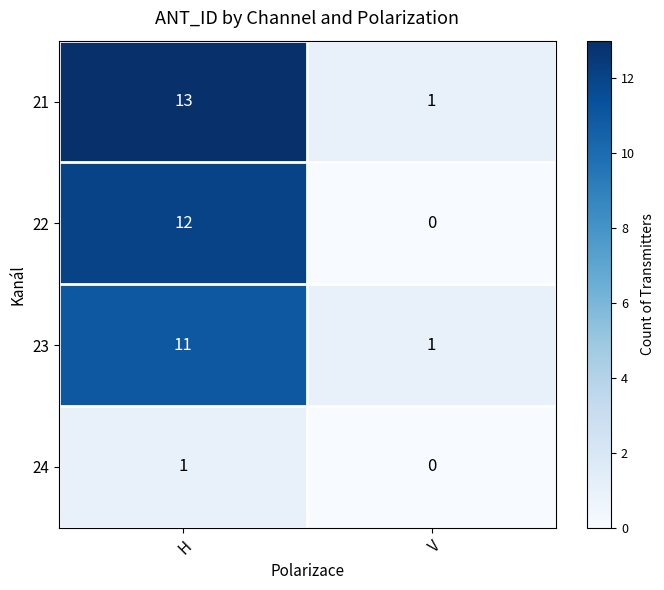

Which series has the largest total across all categories?

21